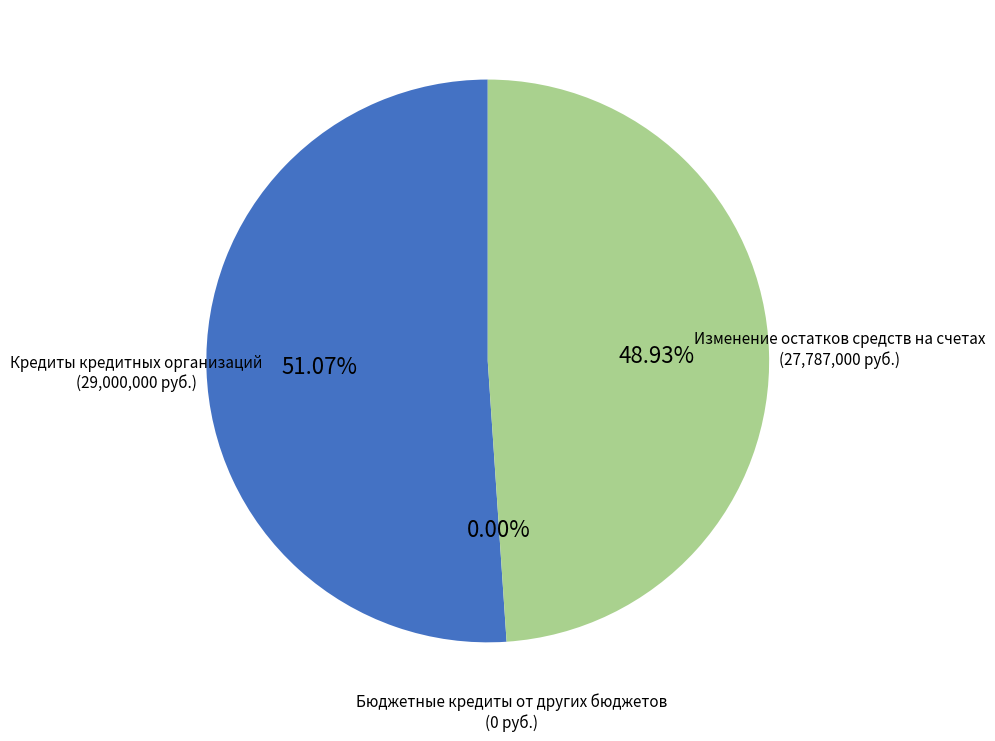

Approximately how many times larger is the value at Кредиты кредитных организаций compared to Изменение остатков средств на счетах?

1.0